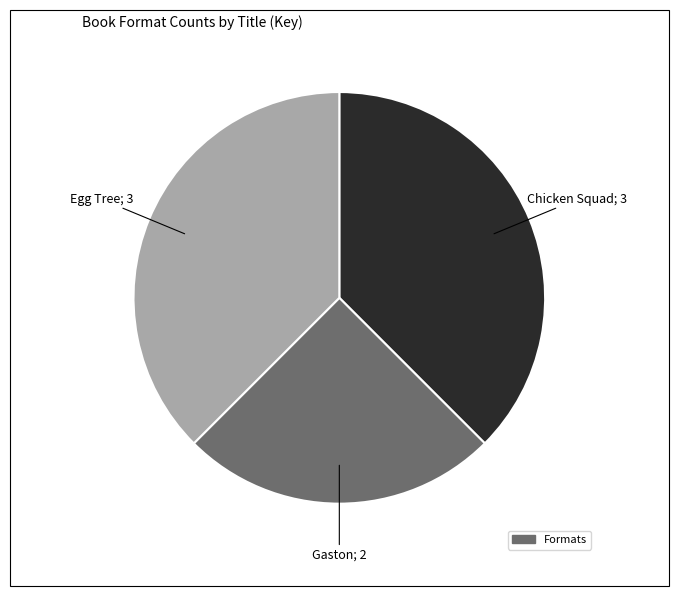

Does any single category account for the majority?

No